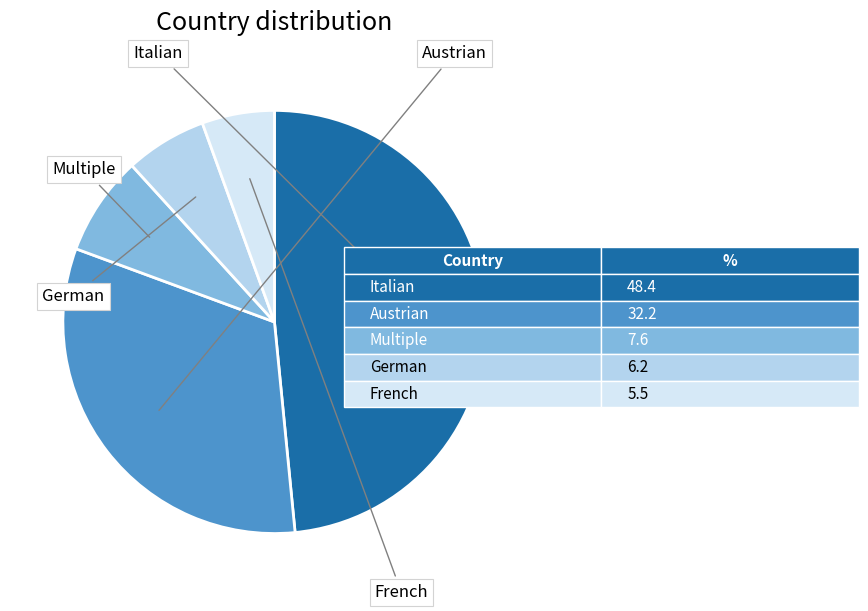

What percentage do Austrian and French together represent?

37.7%